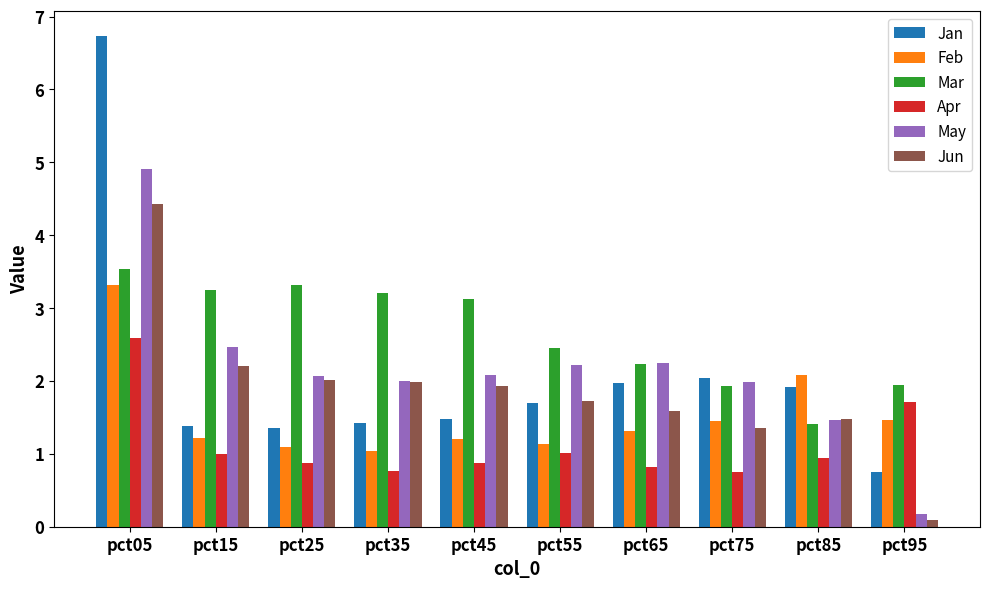

What are all the series names shown in the legend?

Jan, Feb, Mar, Apr, May, Jun